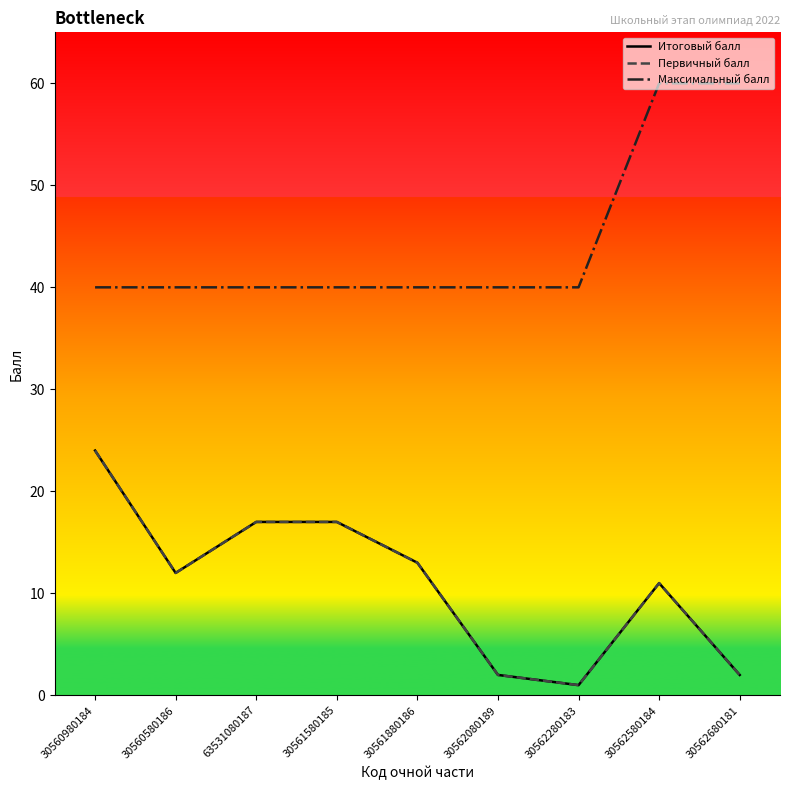

Is this an area chart (filled region under the line)?

No